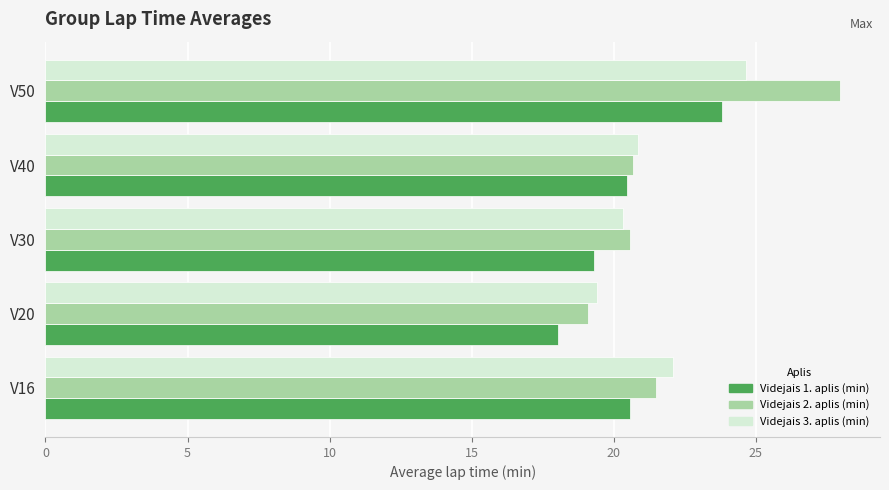

What are all the series names shown in the legend?

Videjais 1. aplis (min), Videjais 2. aplis (min), Videjais 3. aplis (min)